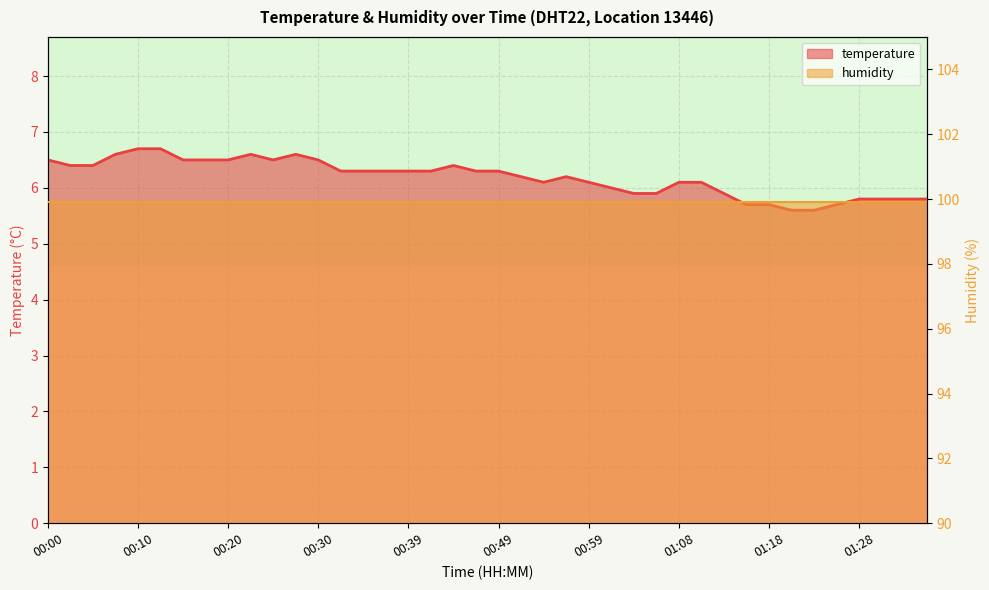

Read the value at 00:17.

6.5